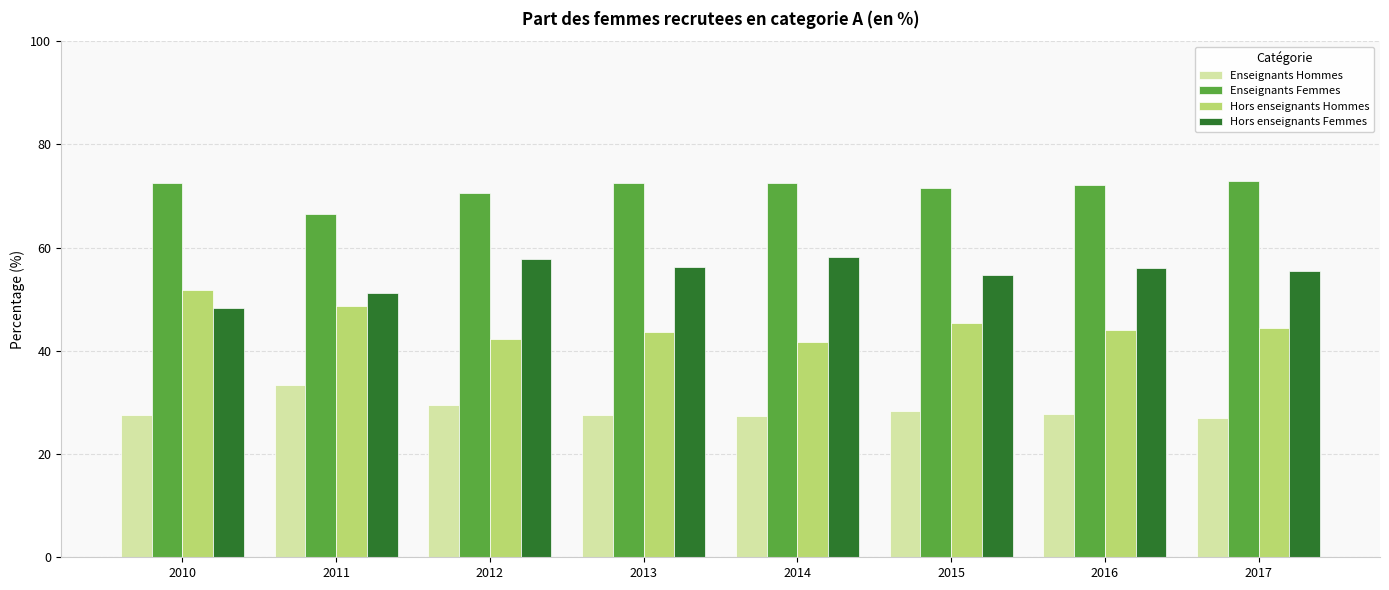

Is the value of Enseignants Hommes at 2010 greater than the value of Enseignants Femmes at 2010?

No